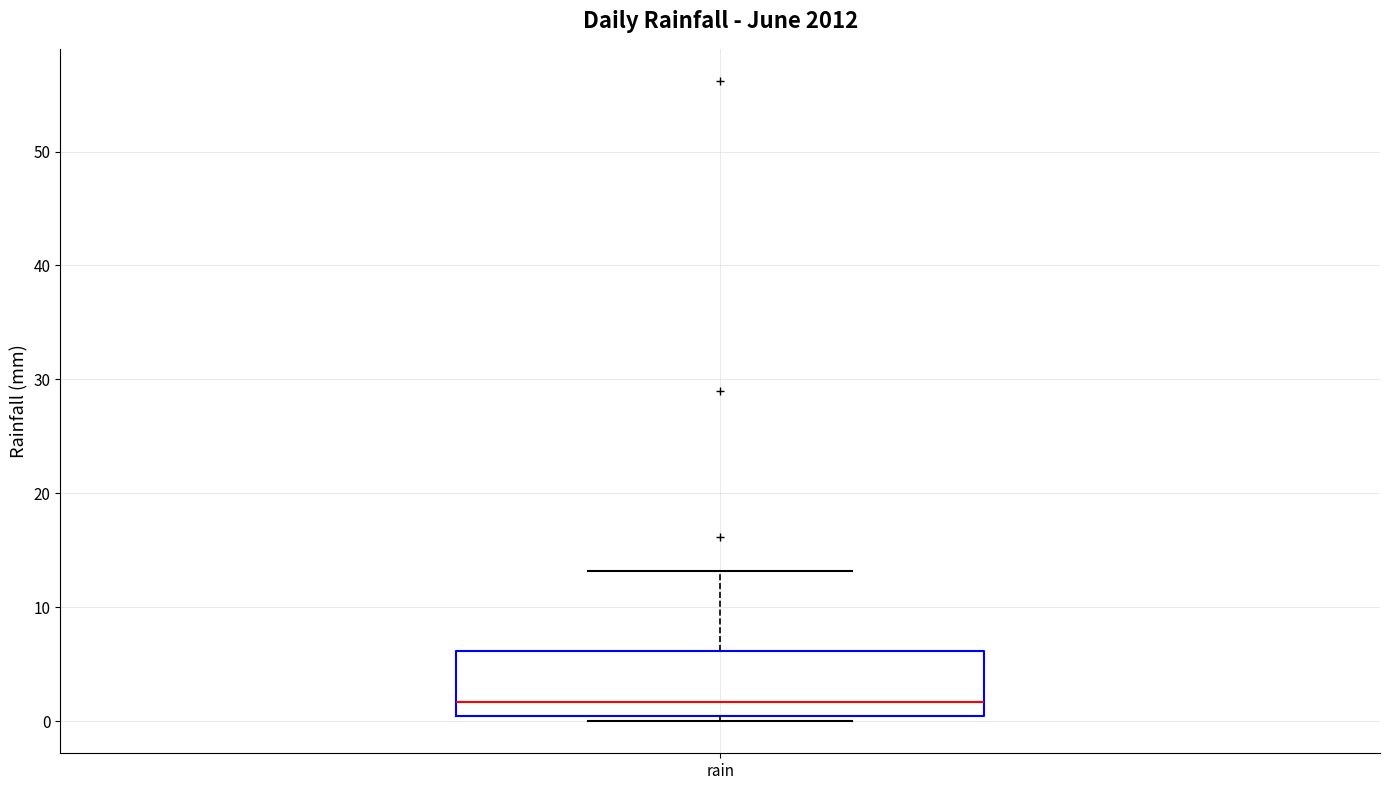

Transcribe this box plot: give where the median line is, the range the box spans, and where the two whiskers end, as read against the y-axis. The values are not printed on the chart, so give them approximately, as read against the axis.

median 2, box 0 to 6, whiskers 0 (just below the box's lower edge) to 13